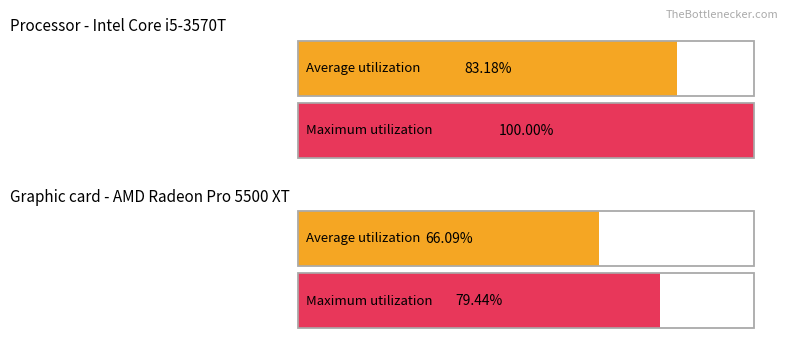

What is the maximum value for Average utilization?

83.2